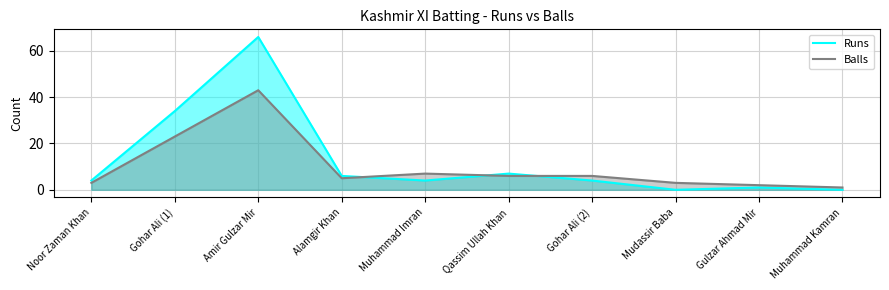

What are all the series names shown in the legend?

Runs, Balls